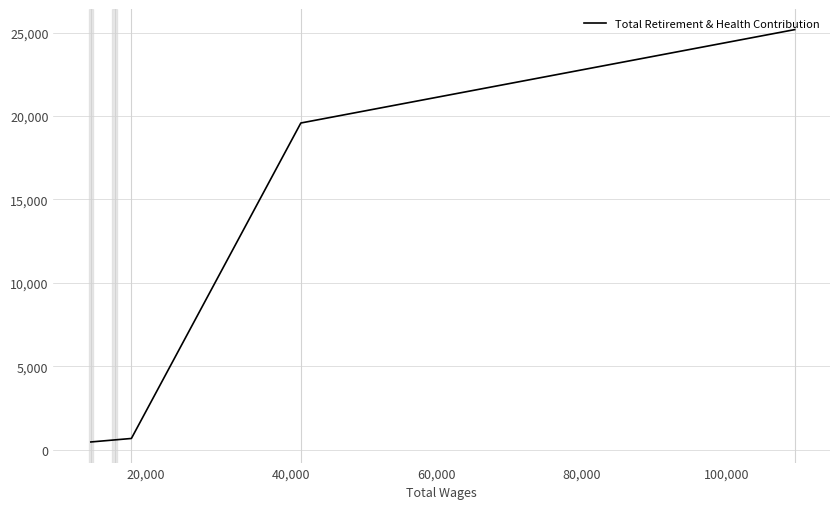

The value at 0 is 37010. True or false?

False